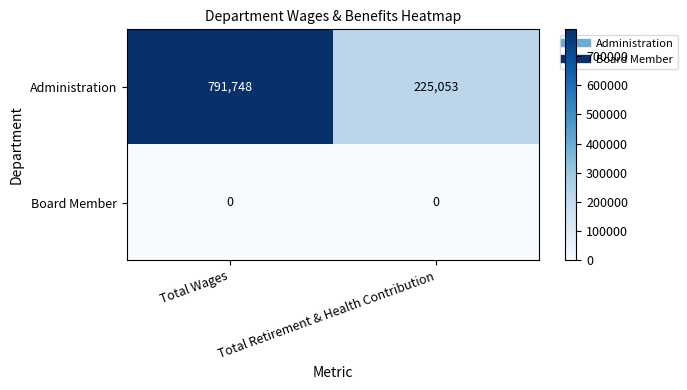

At which label does Administration reach its peak?

Total Wages